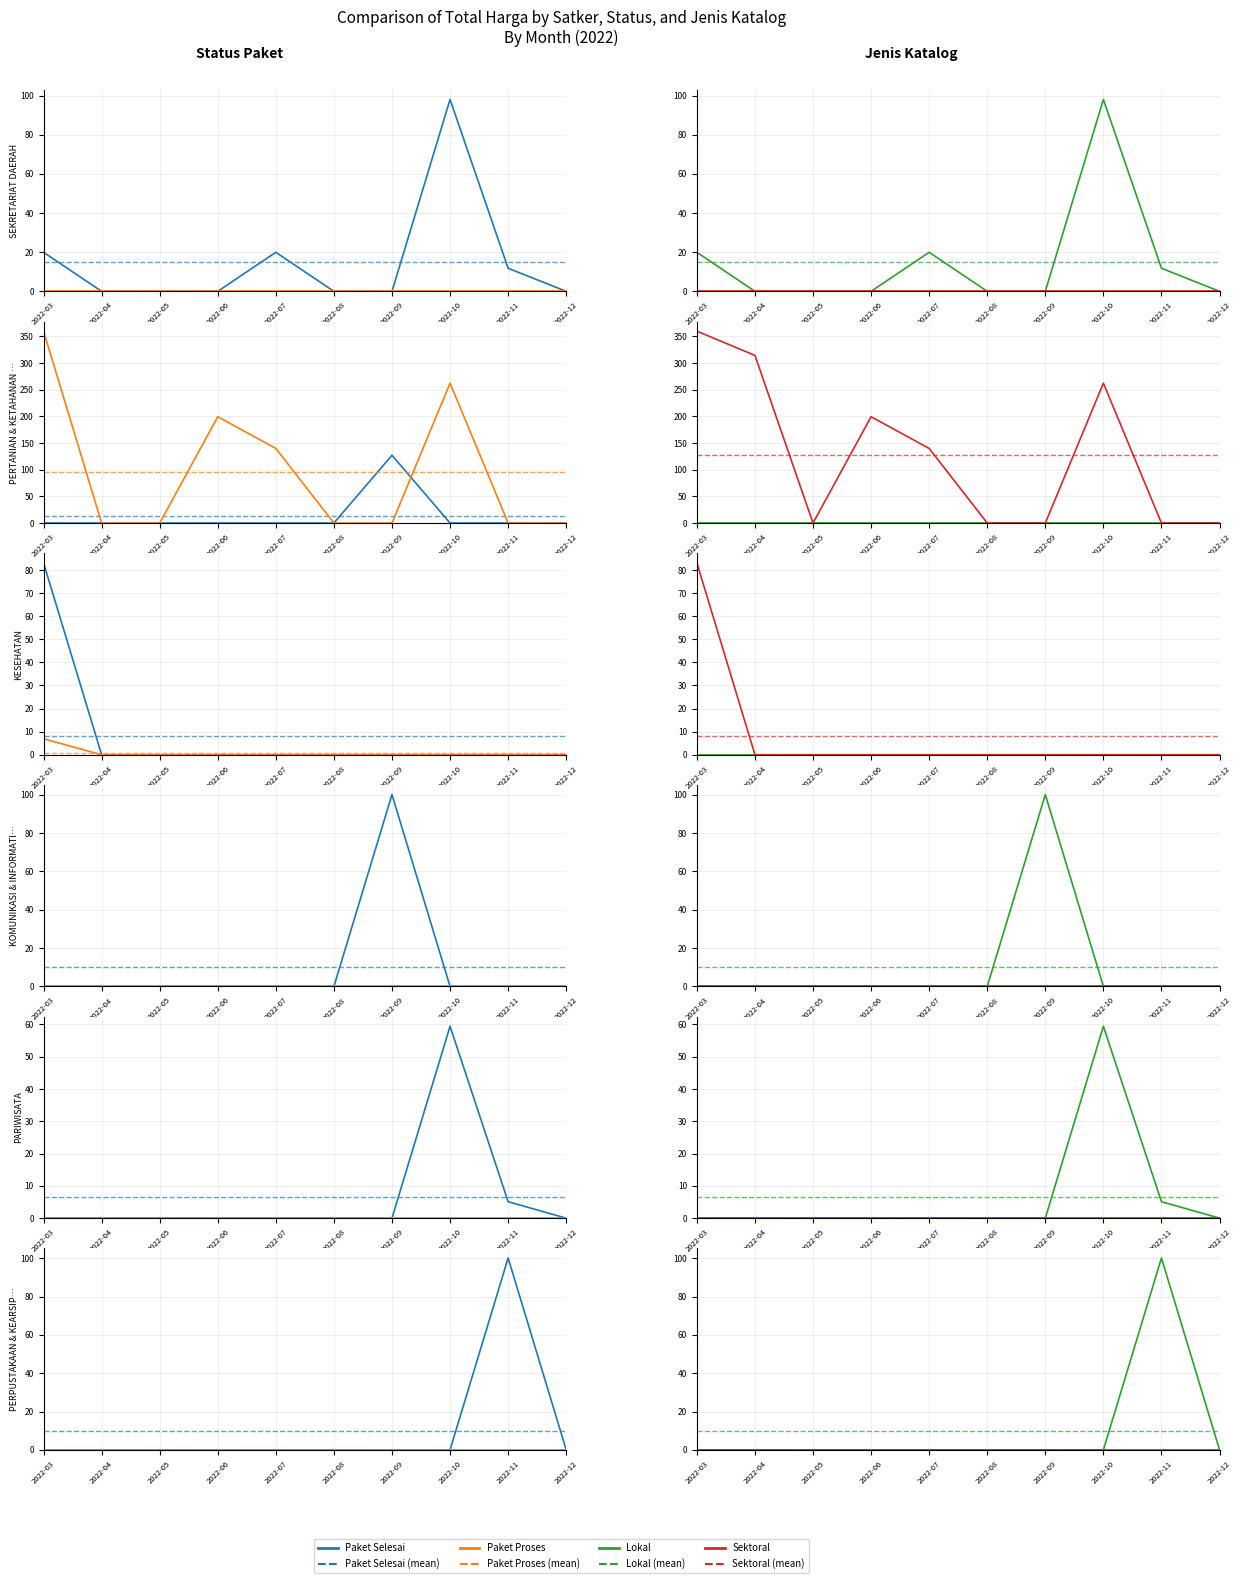

True or false: Sektoral and Lokal cross at least once.

False